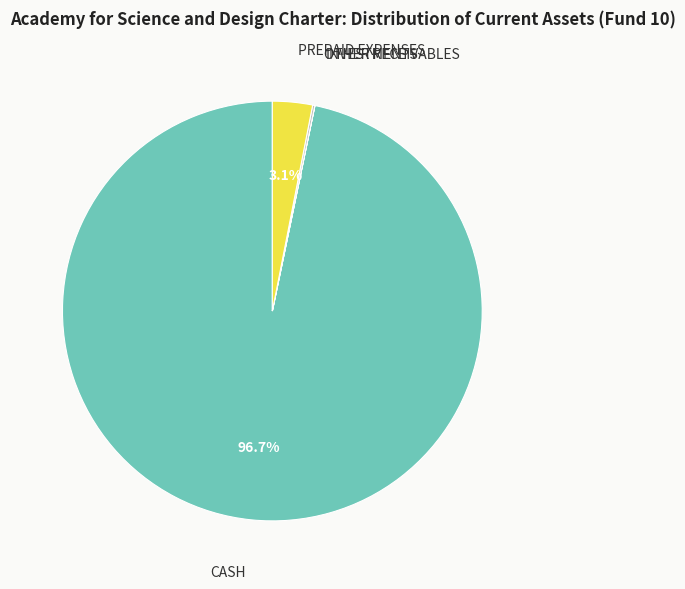

How many segments does this pie chart have?

4